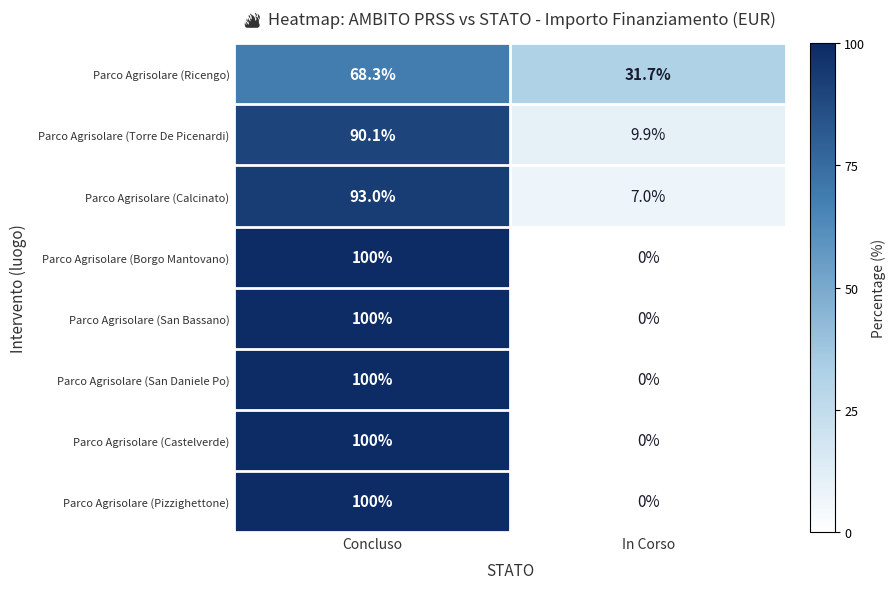

Reading left to right, list all the values displayed in this chart.

Parco Agrisolare (Ricengo): Concluso=68.3	In Corso=31.7
Parco Agrisolare (Torre De Picenardi): Concluso=90.1	In Corso=9.9
Parco Agrisolare (Calcinato): Concluso=93.0	In Corso=7.0
Parco Agrisolare (Borgo Mantovano): Concluso=100.0	In Corso=0.0
Parco Agrisolare (San Bassano): Concluso=100.0	In Corso=0.0
Parco Agrisolare (San Daniele Po): Concluso=100.0	In Corso=0.0
Parco Agrisolare (Castelverde): Concluso=100.0	In Corso=0.0
Parco Agrisolare (Pizzighettone): Concluso=100.0	In Corso=0.0